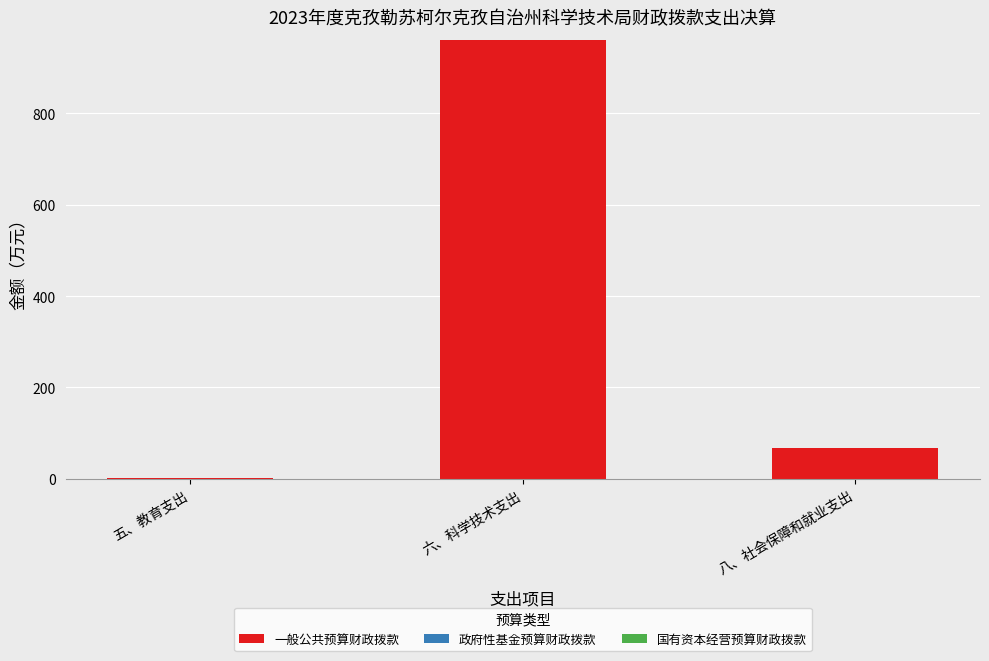

The chart shows a value of 961.7 at 六、科学技术支出. True or false?

True